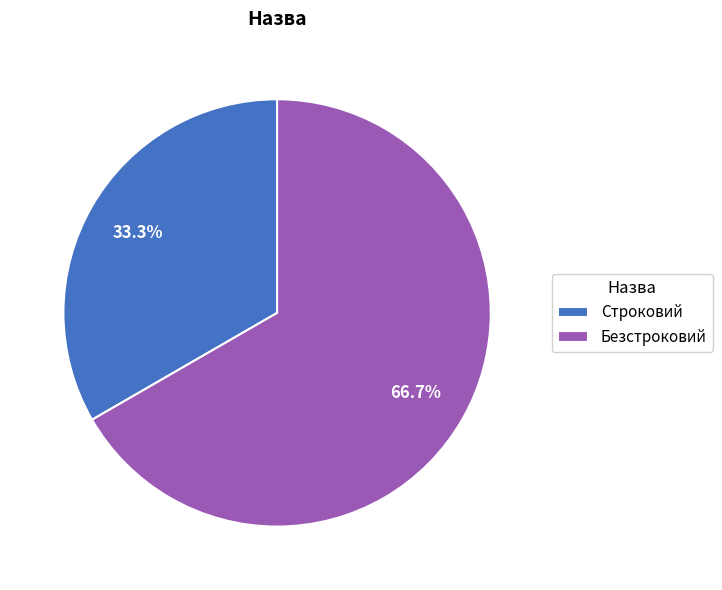

Rank the categories by value from lowest to highest.

Строковий, Безстроковий